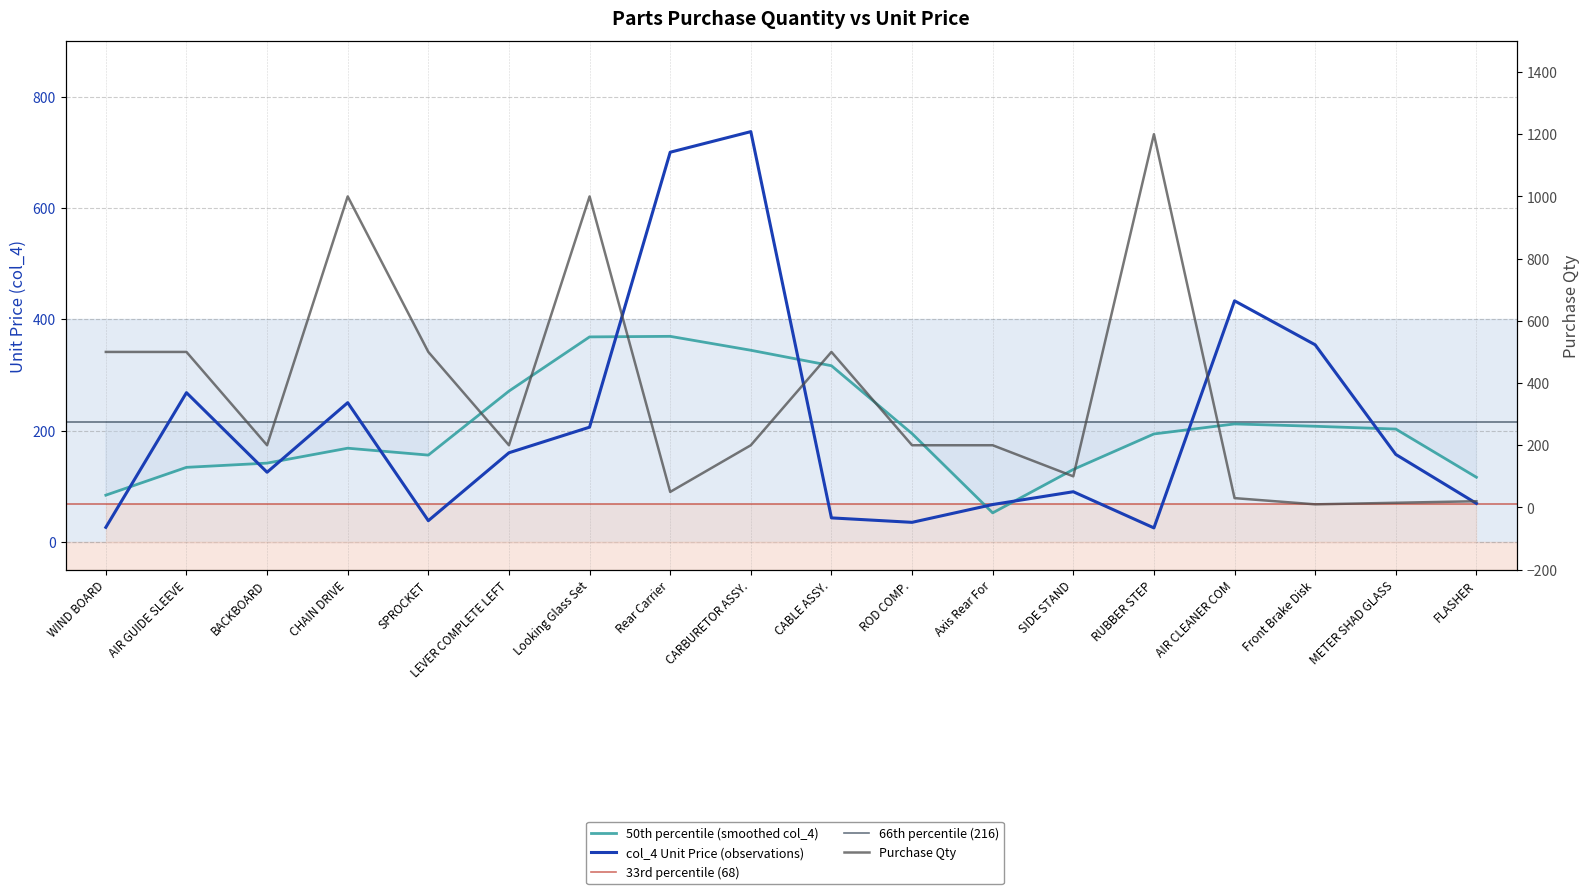

What is the sum of all Purchase Qty (x100) values?

6425